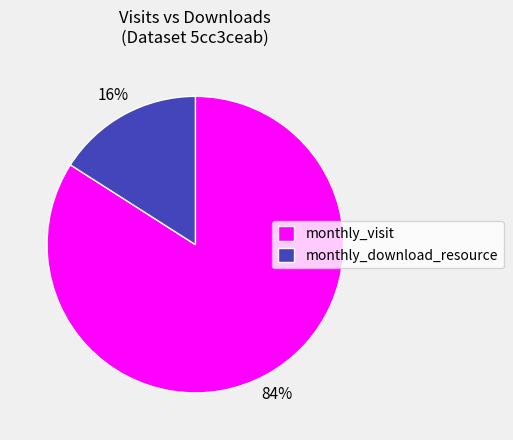

What percentage is the monthly_download_resource slice, to the nearest percent?

16%